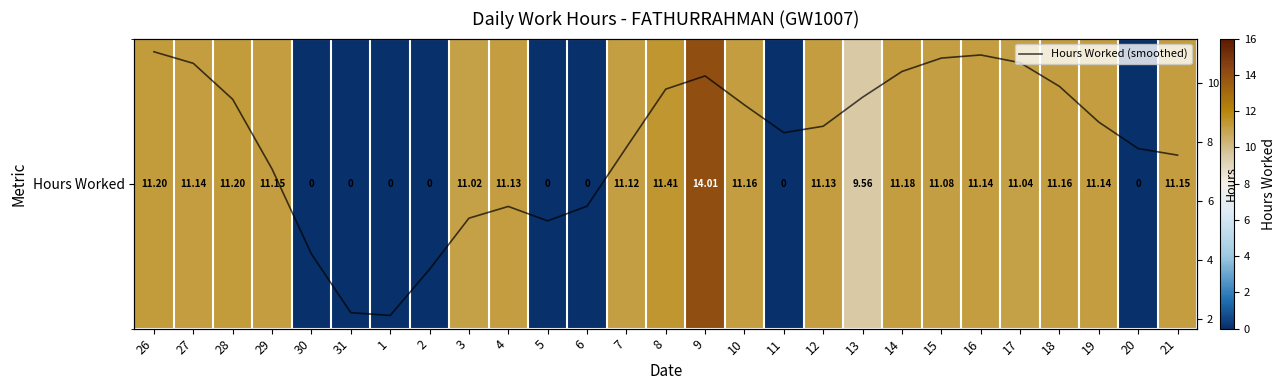

Which has a higher value, 2 or 8?

8